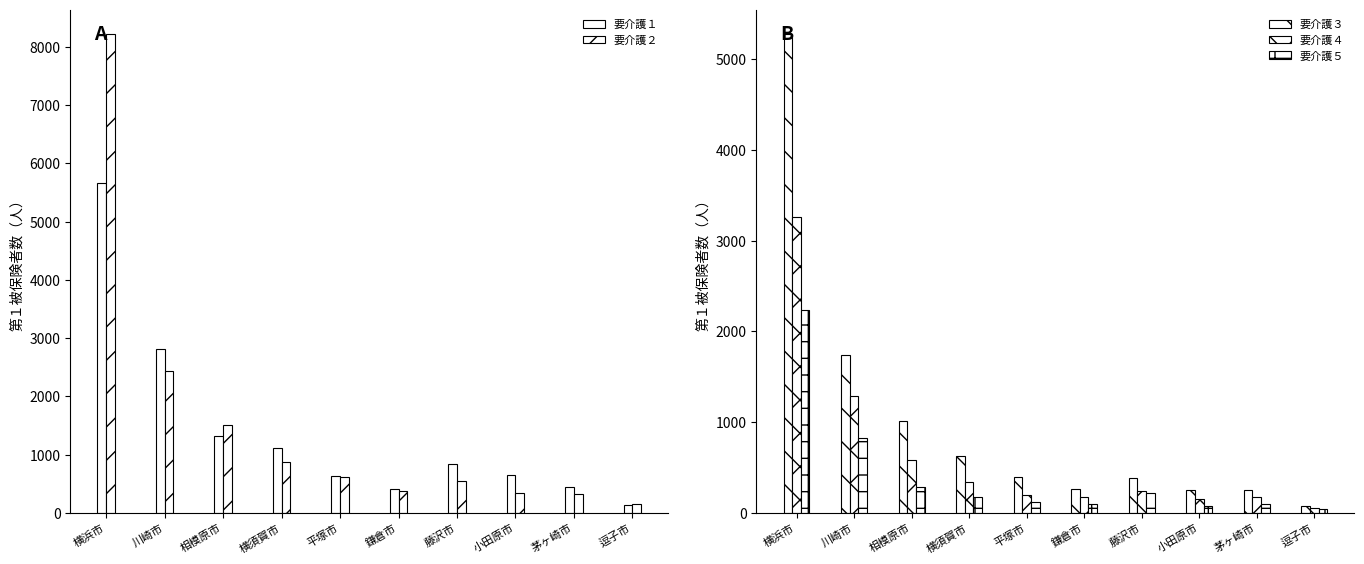

Rank the categories by 要介護１ value from highest to lowest.

横浜市, 川崎市, 相模原市, 横須賀市, 藤沢市, 小田原市, 平塚市, 茅ヶ崎市, 鎌倉市, 逗子市